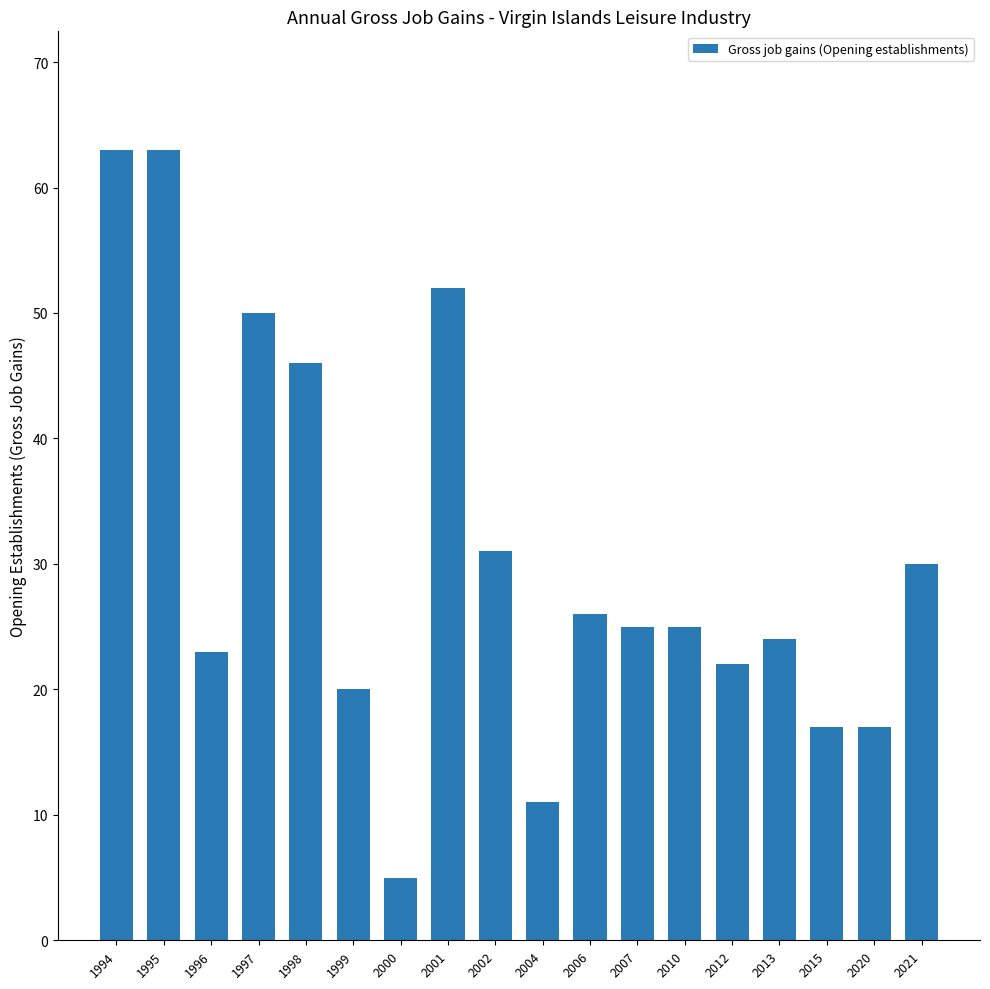

What is the difference between the maximum and minimum values?

58